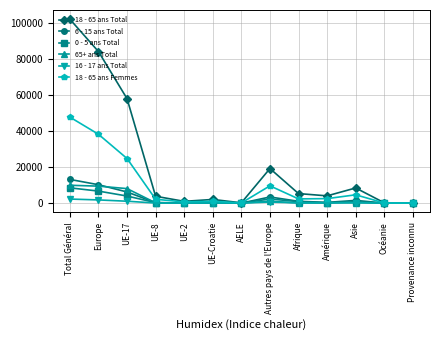

What is the label of the 10th point from the right?

UE-8